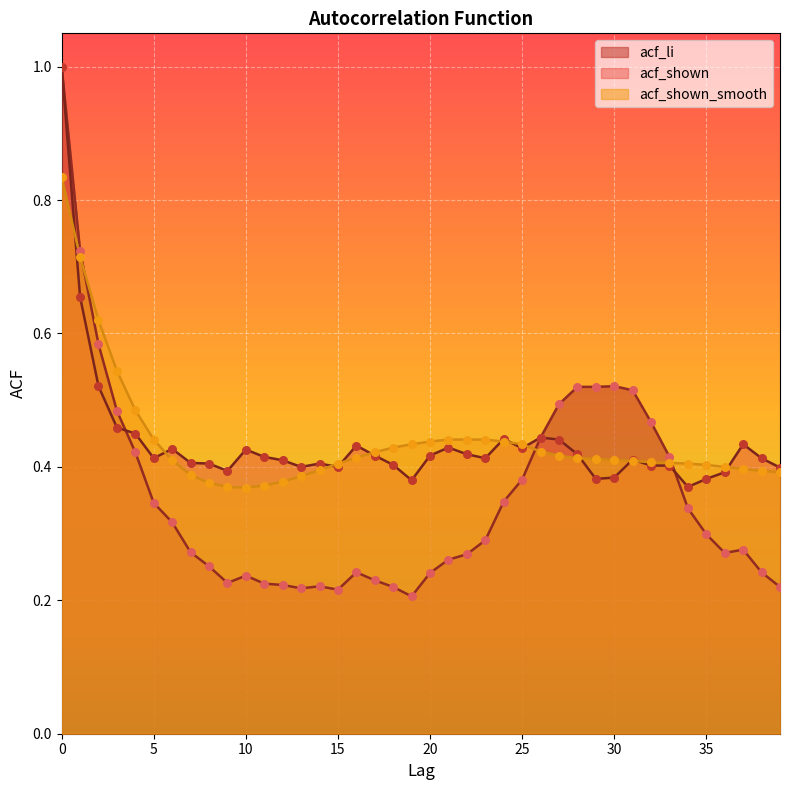

Which series contains the highest Y value?

acf_li